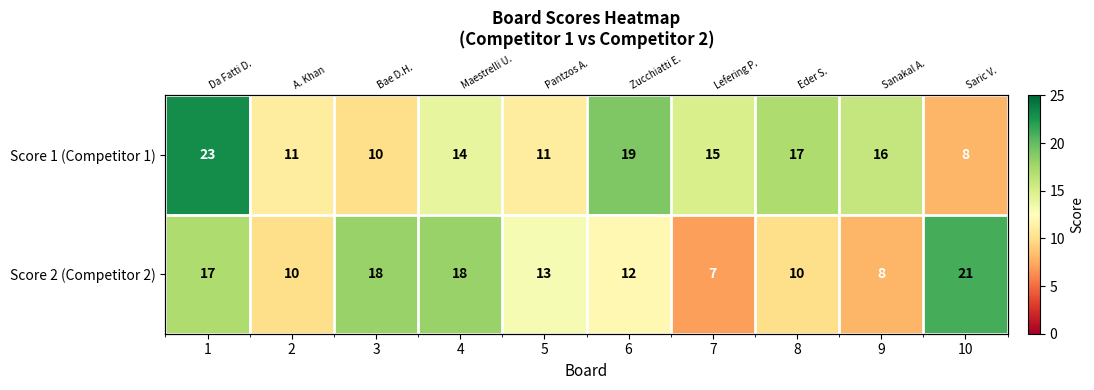

At which label is Score 2 (Competitor 2) closest to 14?

5